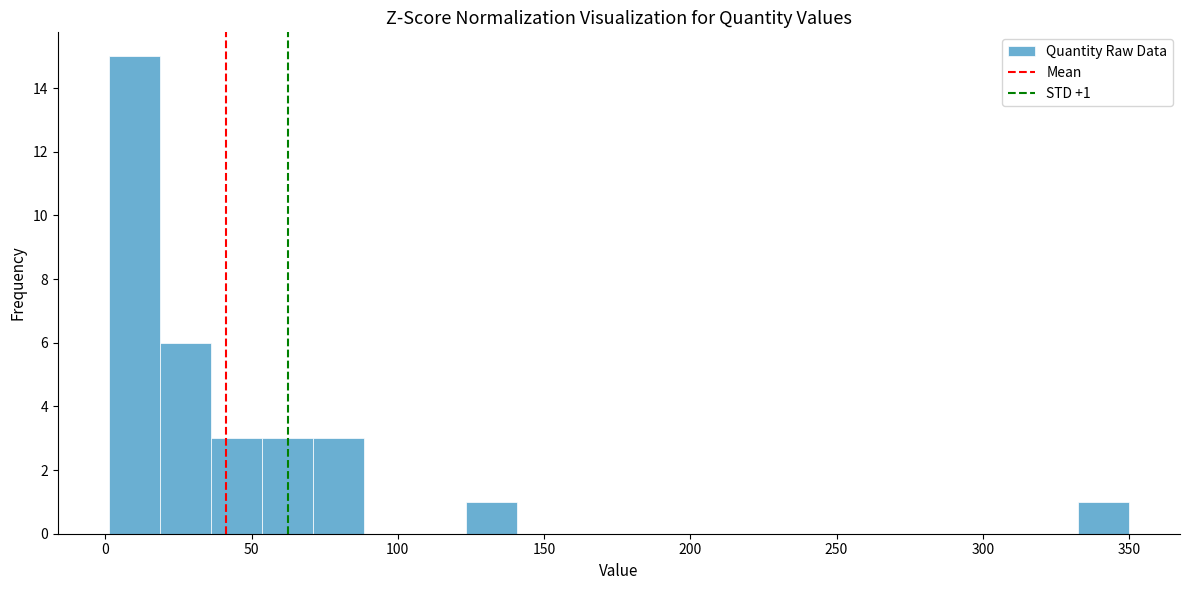

Around what value on the x-axis is the tallest bar? Give the approximate position of its centre, as read against the axis.

10